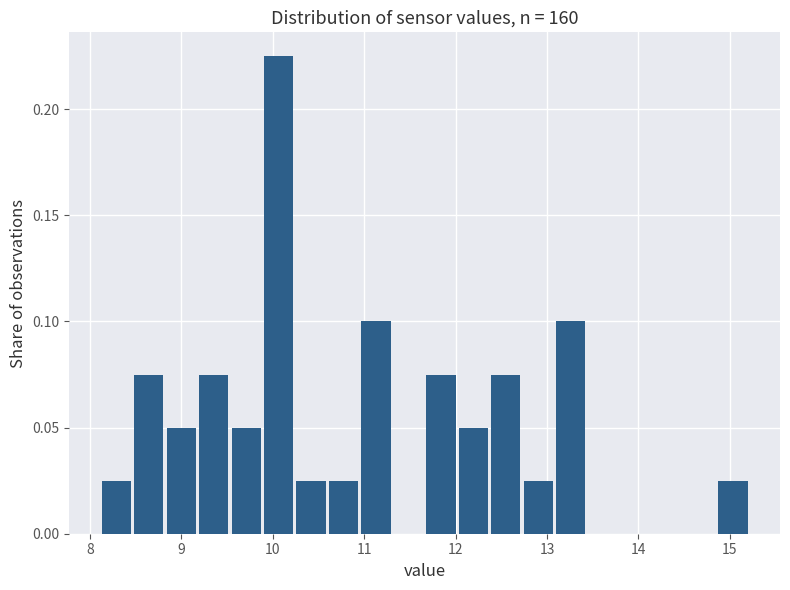

Read against the x-axis, roughly where is the centre of the tallest bar?

10.1